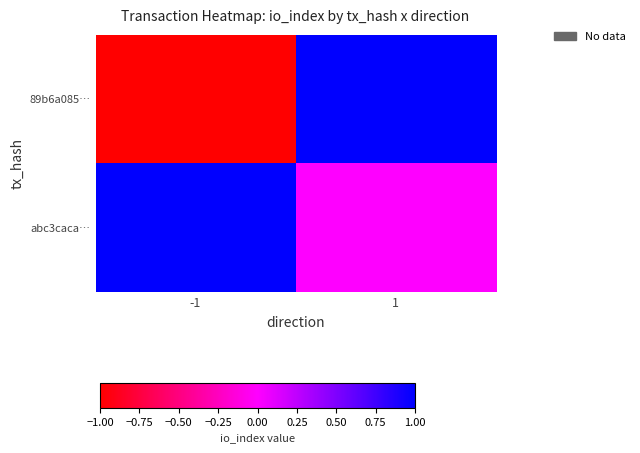

Reading right to left, what are all the values shown in this chart?

89b6a085…: 1=1	-1=-1
abc3caca…: 1=0	-1=1